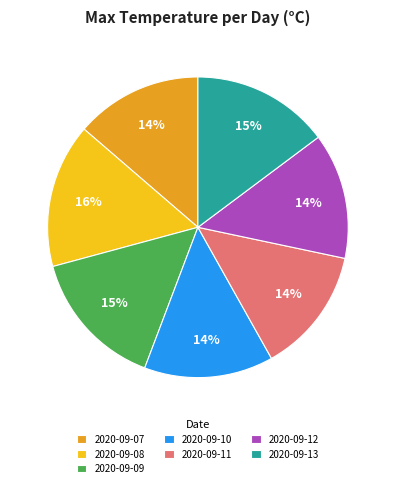

True or false: 2020-09-07 accounts for 20% of the total.

False